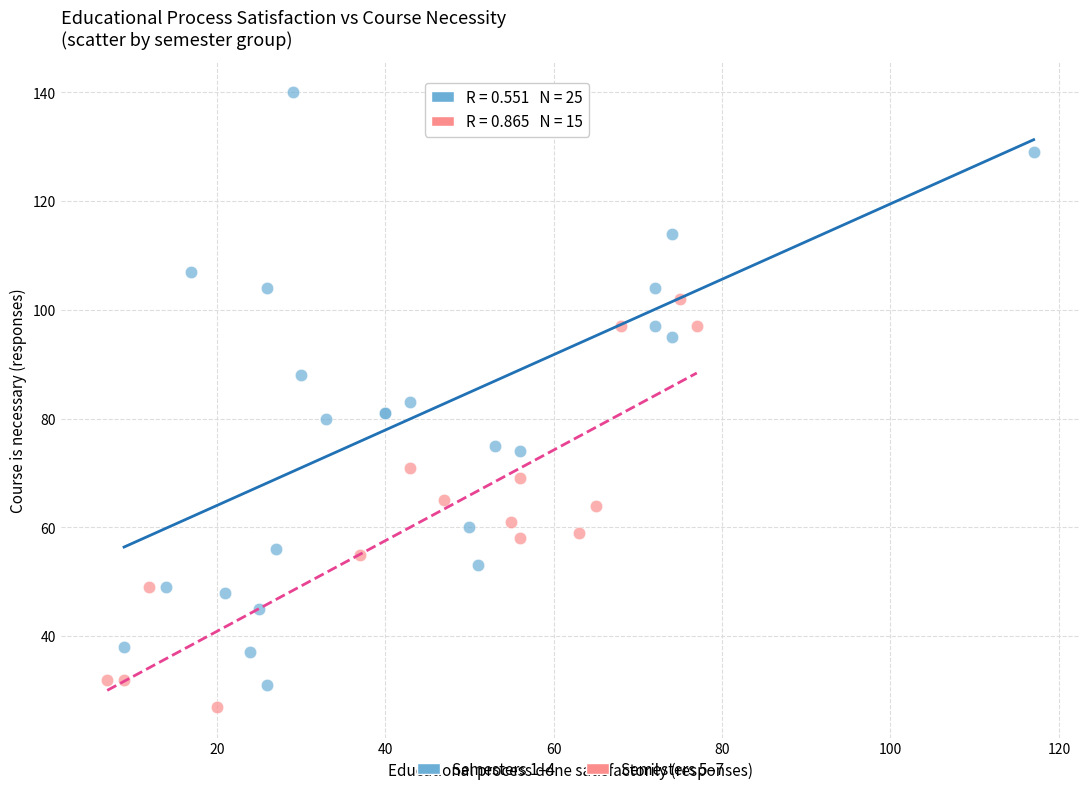

Which series reaches the maximum Y coordinate?

Semesters 1–4